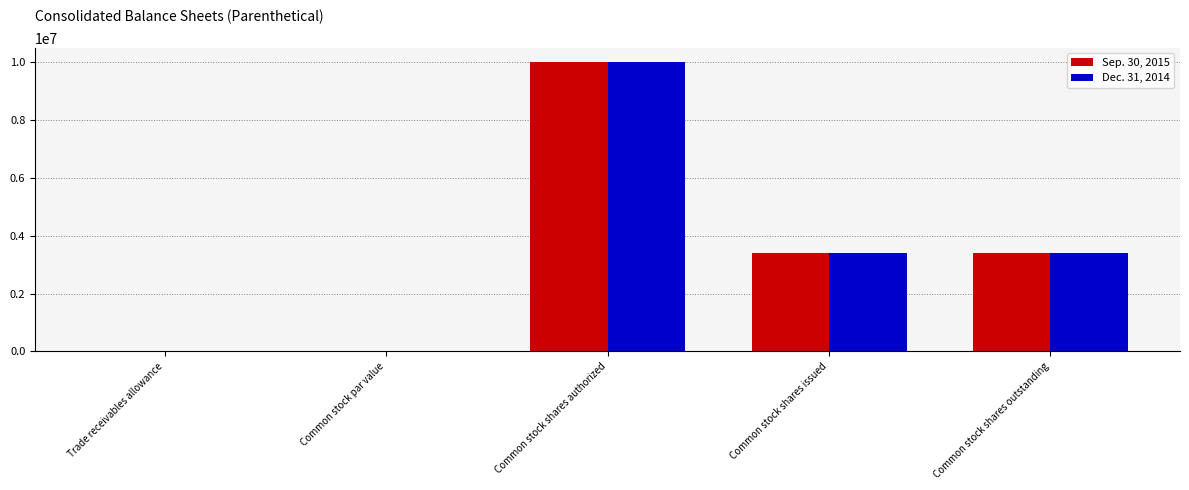

Which category has the highest value across all series?

Common stock shares authorized